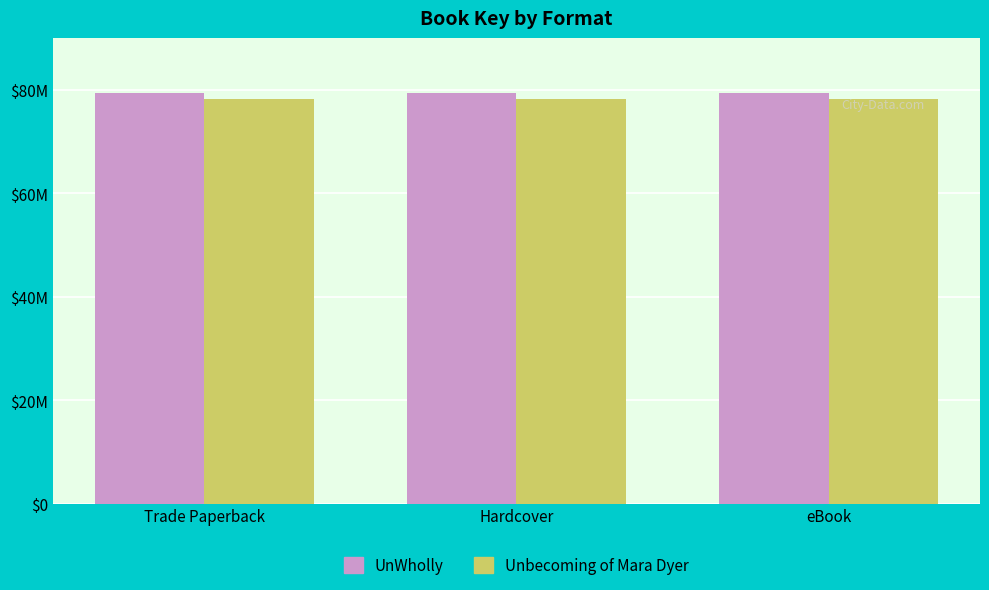

Rank the series by their maximum value, from highest to lowest.

UnWholly, Unbecoming of Mara Dyer